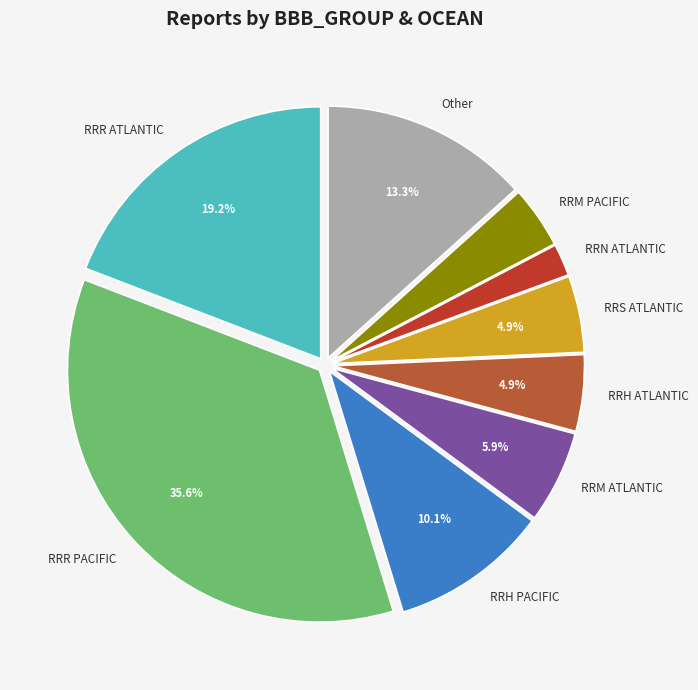

Is the sum of Other and RRH PACIFIC greater than half?

No